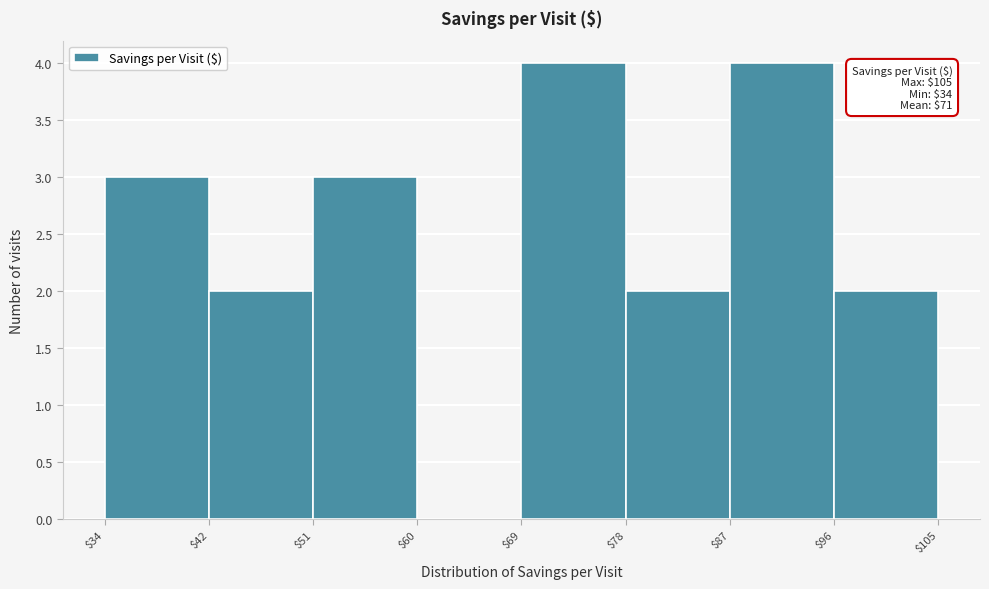

True or false: the data shows 2 at $69.

False